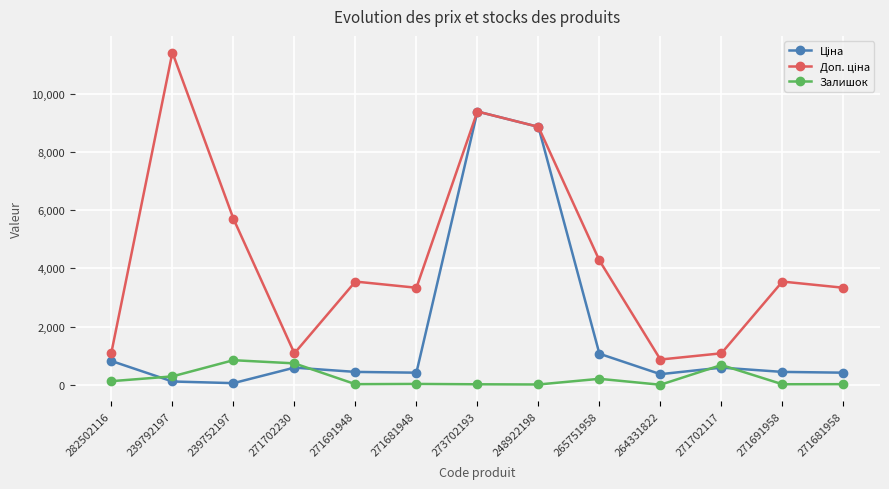

Which category has the highest value across all series?

239792197